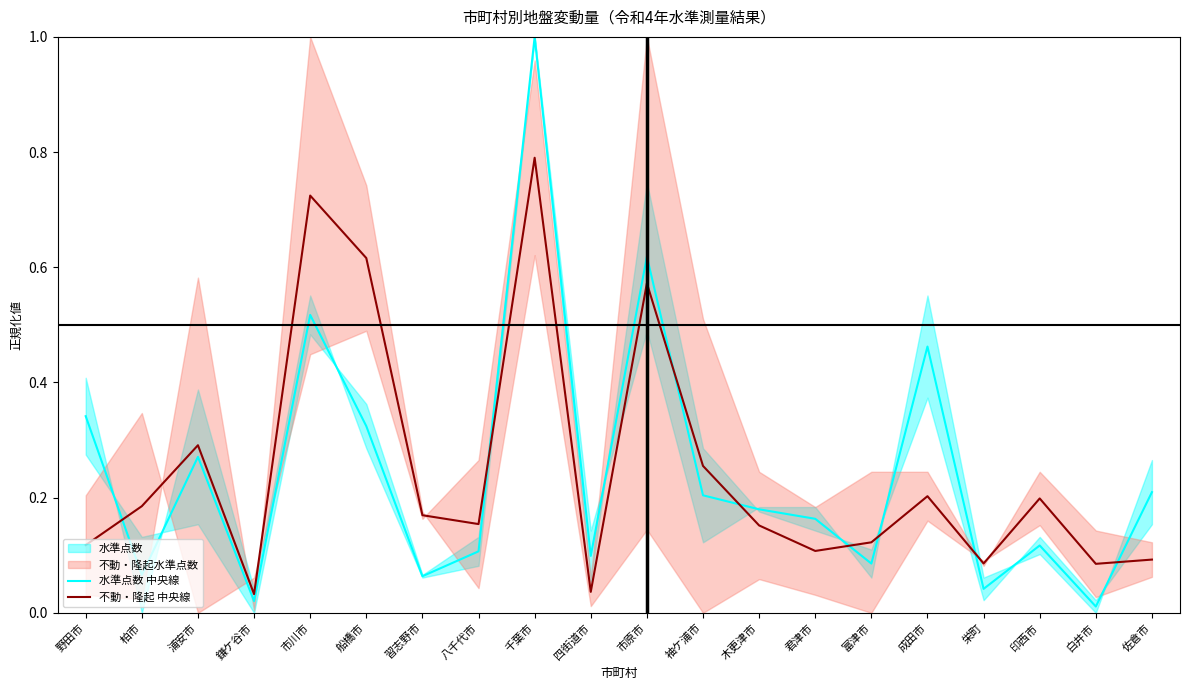

Is it true that 不動・隆起 中央線 equals 0.0 at 鎌ケ谷市?

False